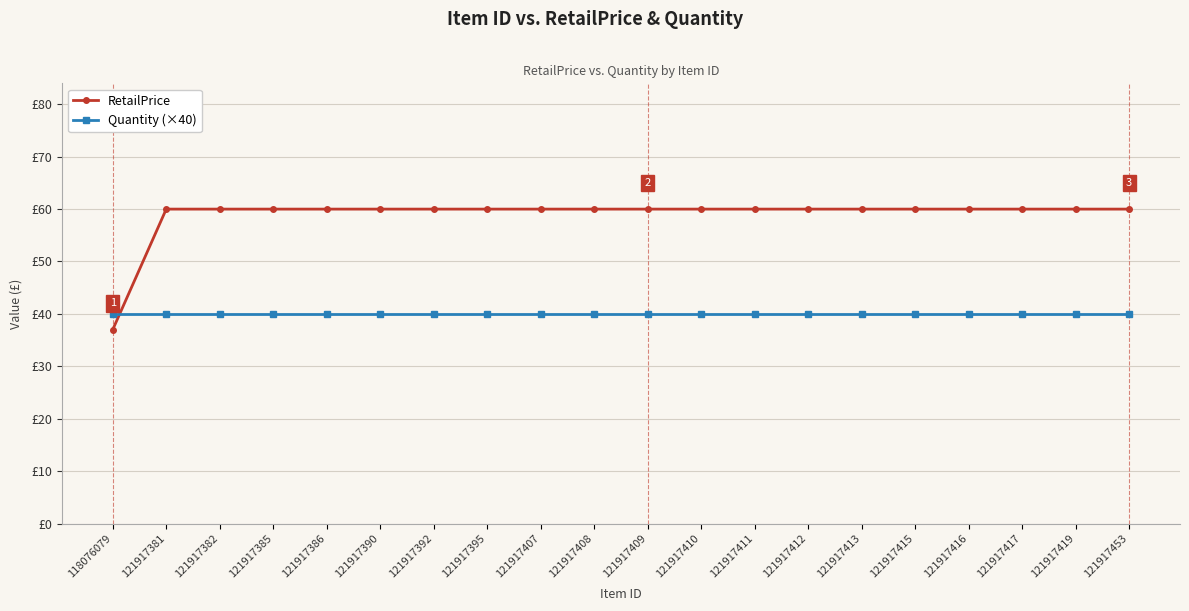

List the series in order of their overall mean, lowest first.

Quantity (×40), RetailPrice